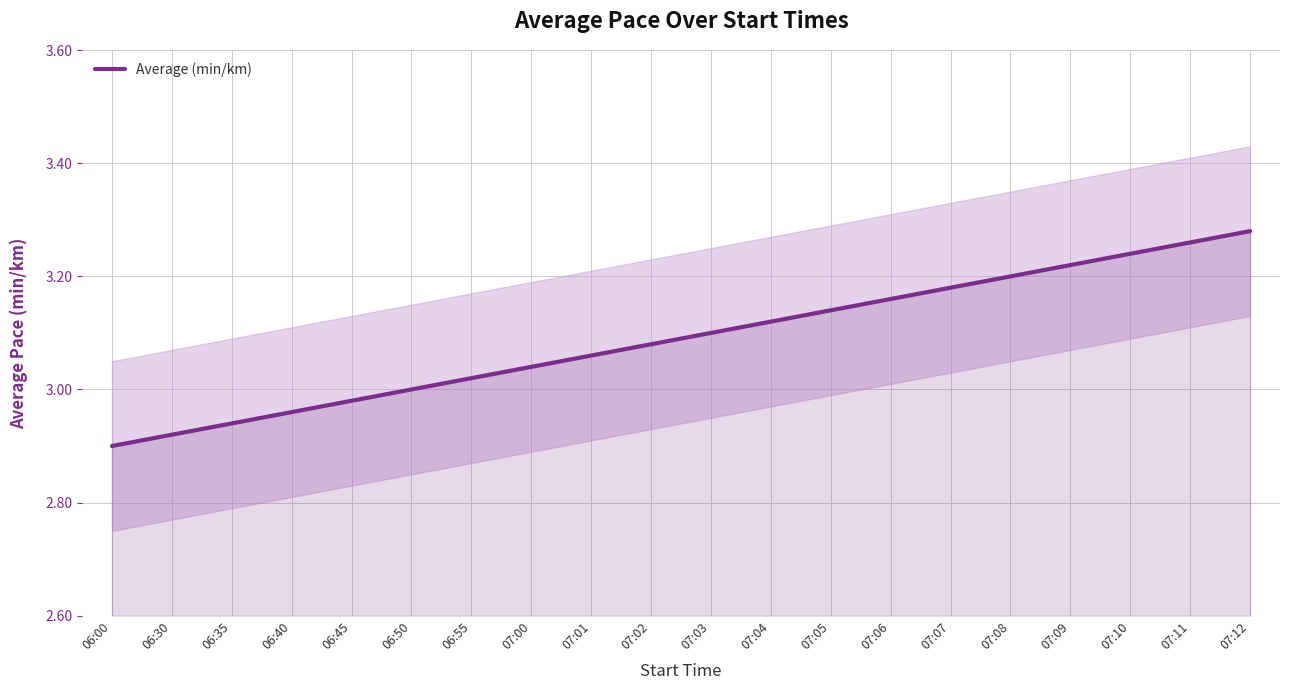

Reading left to right, what are all the values shown in this chart?

2.9	2.9	2.9	3.0	3.0	3.0	3.0	3.0	3.1	3.1	3.1	3.1	3.1	3.2	3.2	3.2	3.2	3.2	3.3	3.3